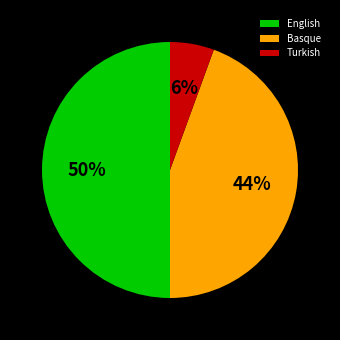

To the nearest percent, what is the average slice percentage?

33%